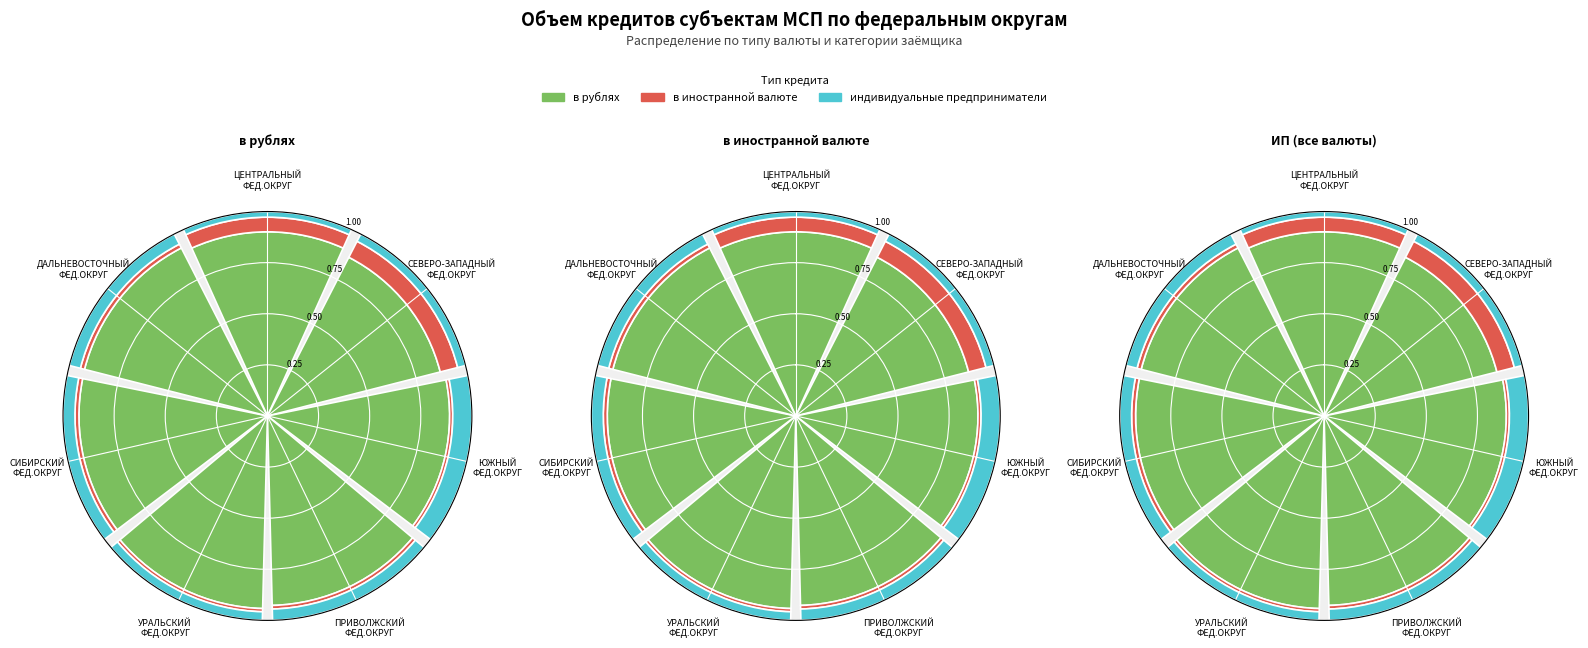

Is there a majority slice in this chart?

No